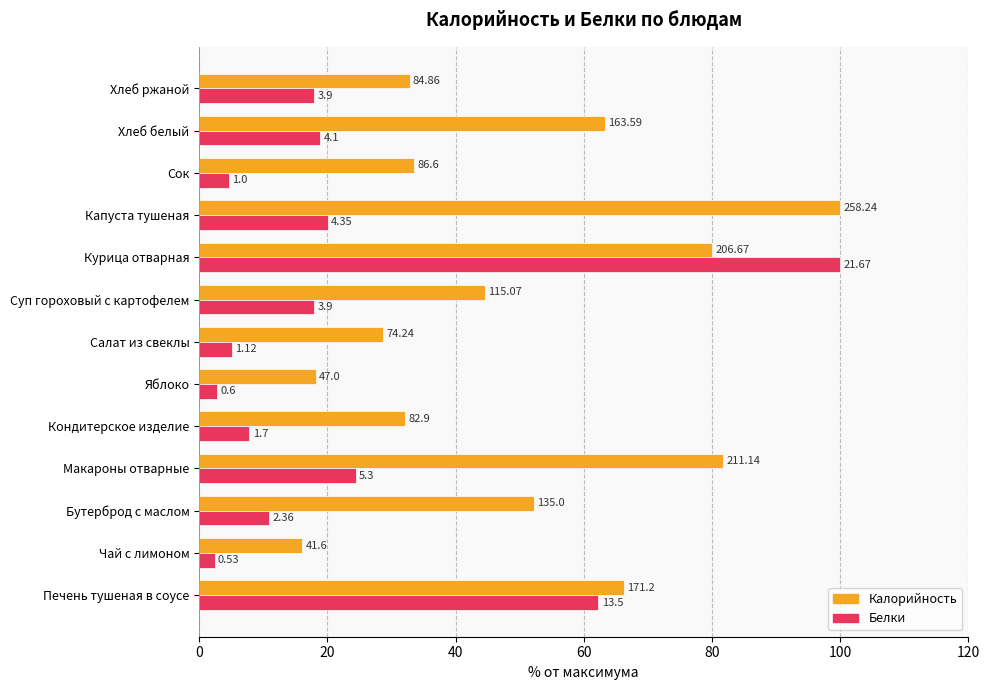

Reading right to left, transcribe all the data shown in this chart.

Калорийность: 32.9	63.3	33.5	100.0	80.0	44.6	28.7	18.2	32.1	81.8	52.3	16.1	66.3
Белки: 18.0	18.9	4.6	20.1	100.0	18.0	5.2	2.8	7.8	24.5	10.9	2.4	62.3